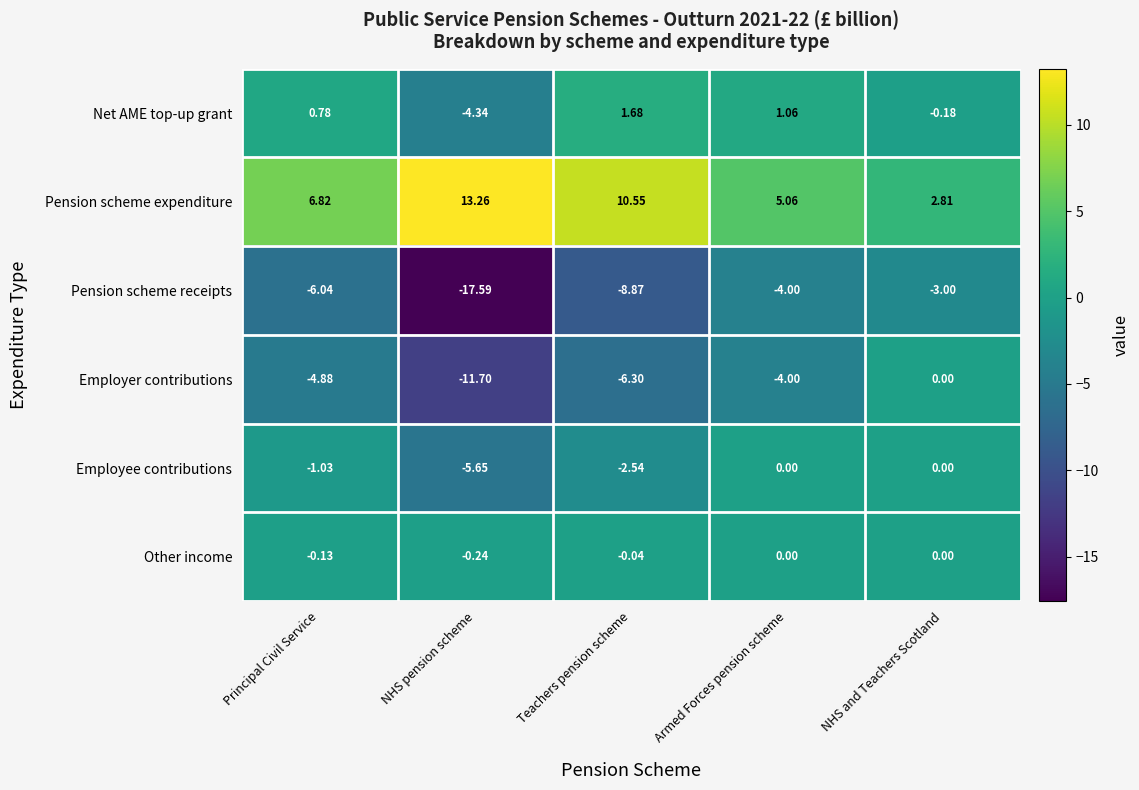

Is the value of Employee contributions at Principal Civil Service greater than the value of Pension scheme expenditure at Principal Civil Service?

No